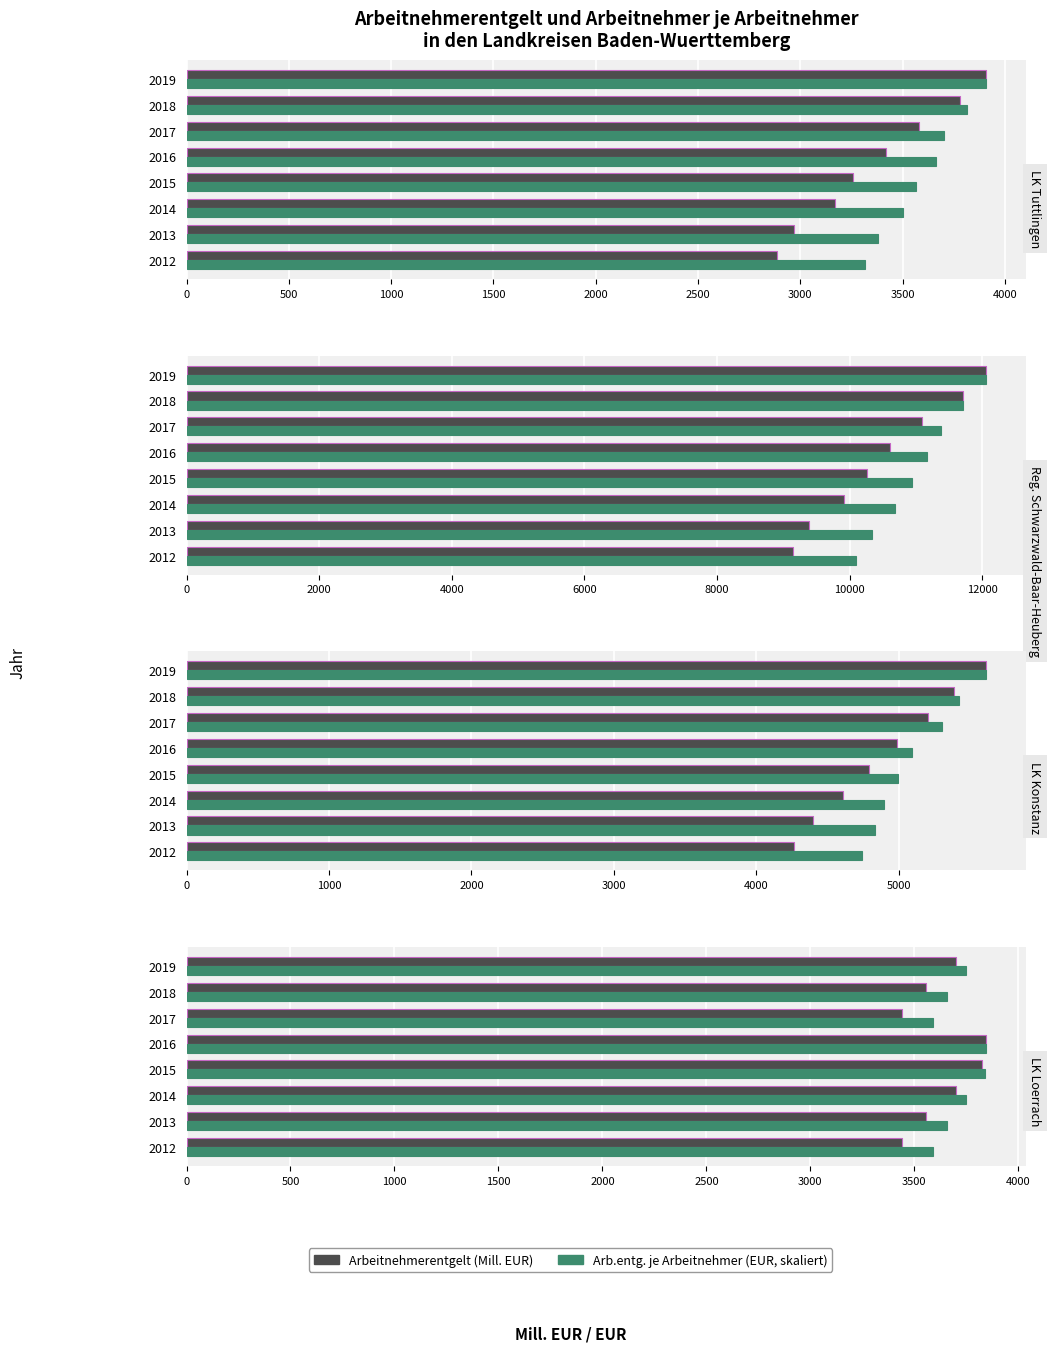

How many values in the Arb.entg. je Arbeitnehmer (skaliert) series are below 3750?

4